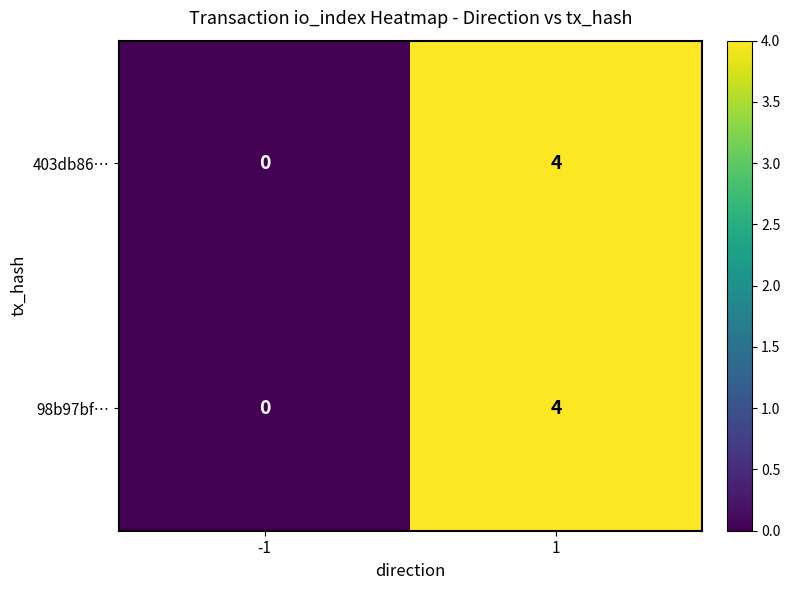

What is the sum of all 98b97bf… values?

4